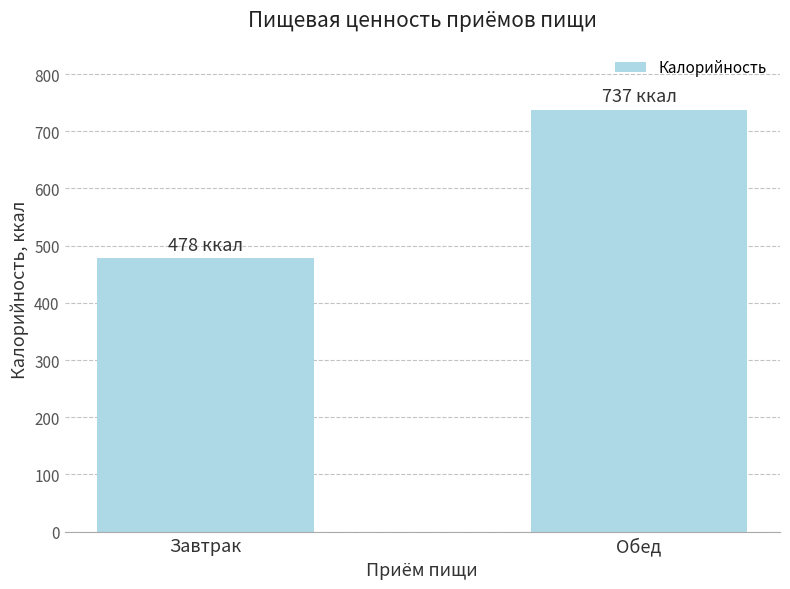

Which category has the lowest value across all series?

Завтрак